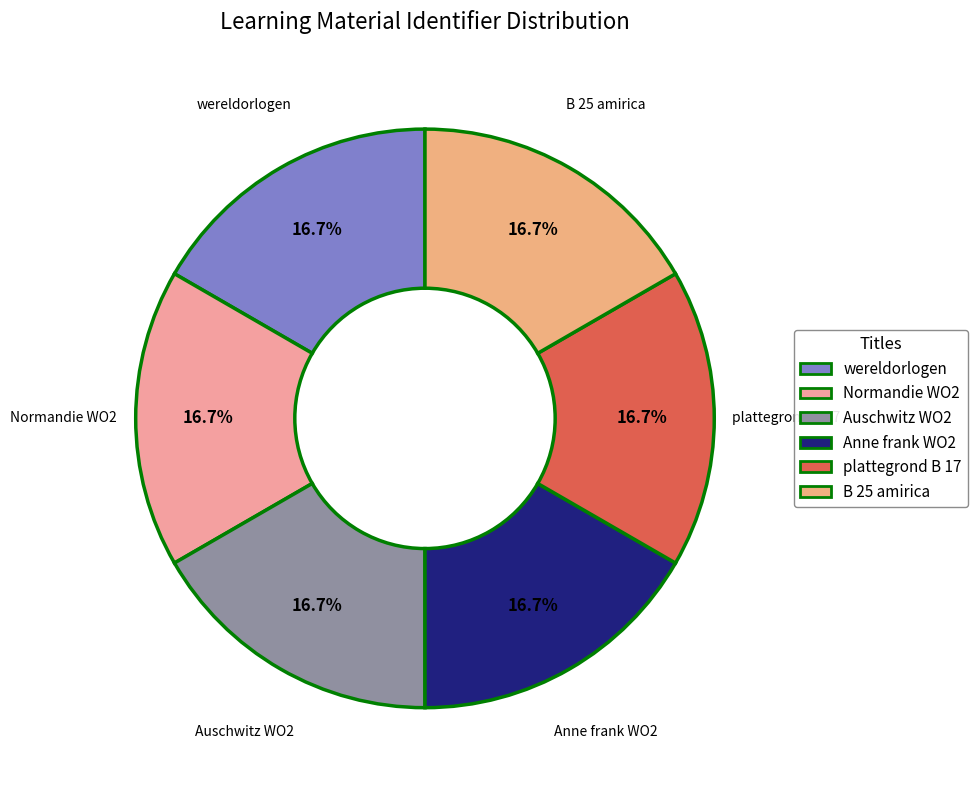

What is the ratio of the value at plattegrond B 17 to the value at Auschwitz WO2?

1.0